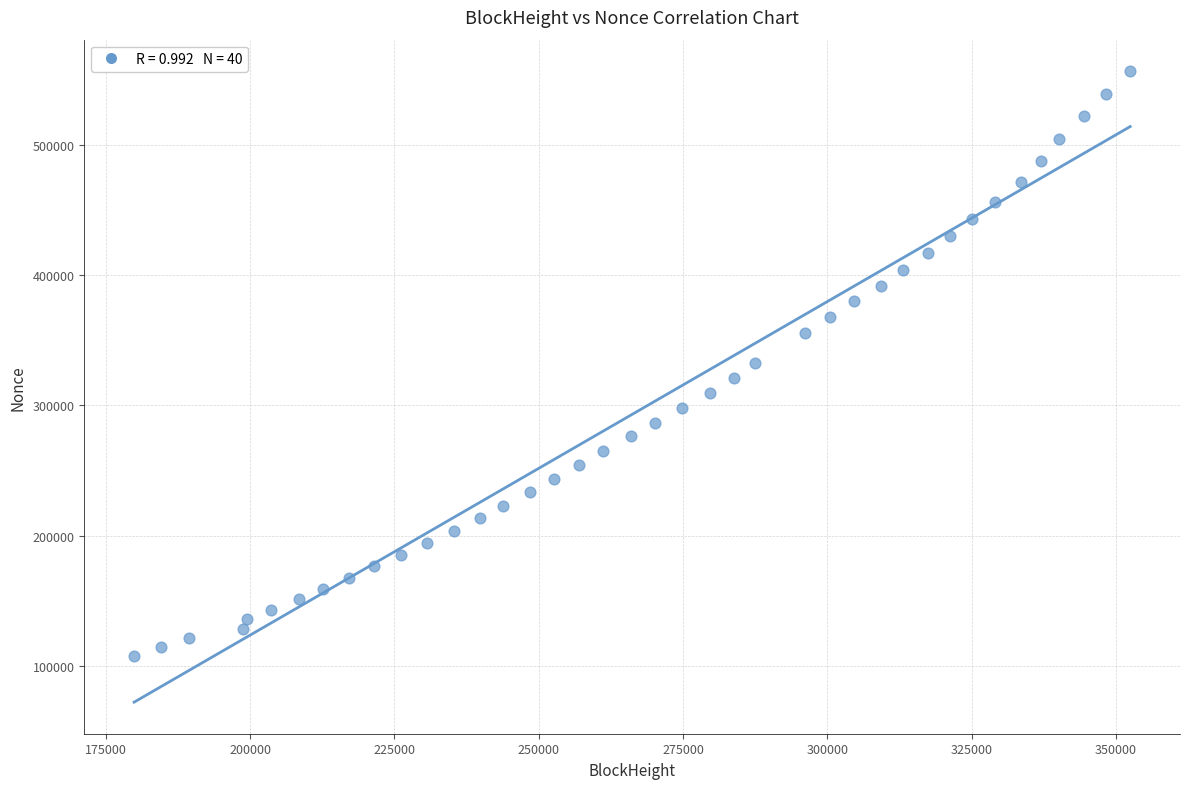

What is the range of Y values (max minus min)?

448574